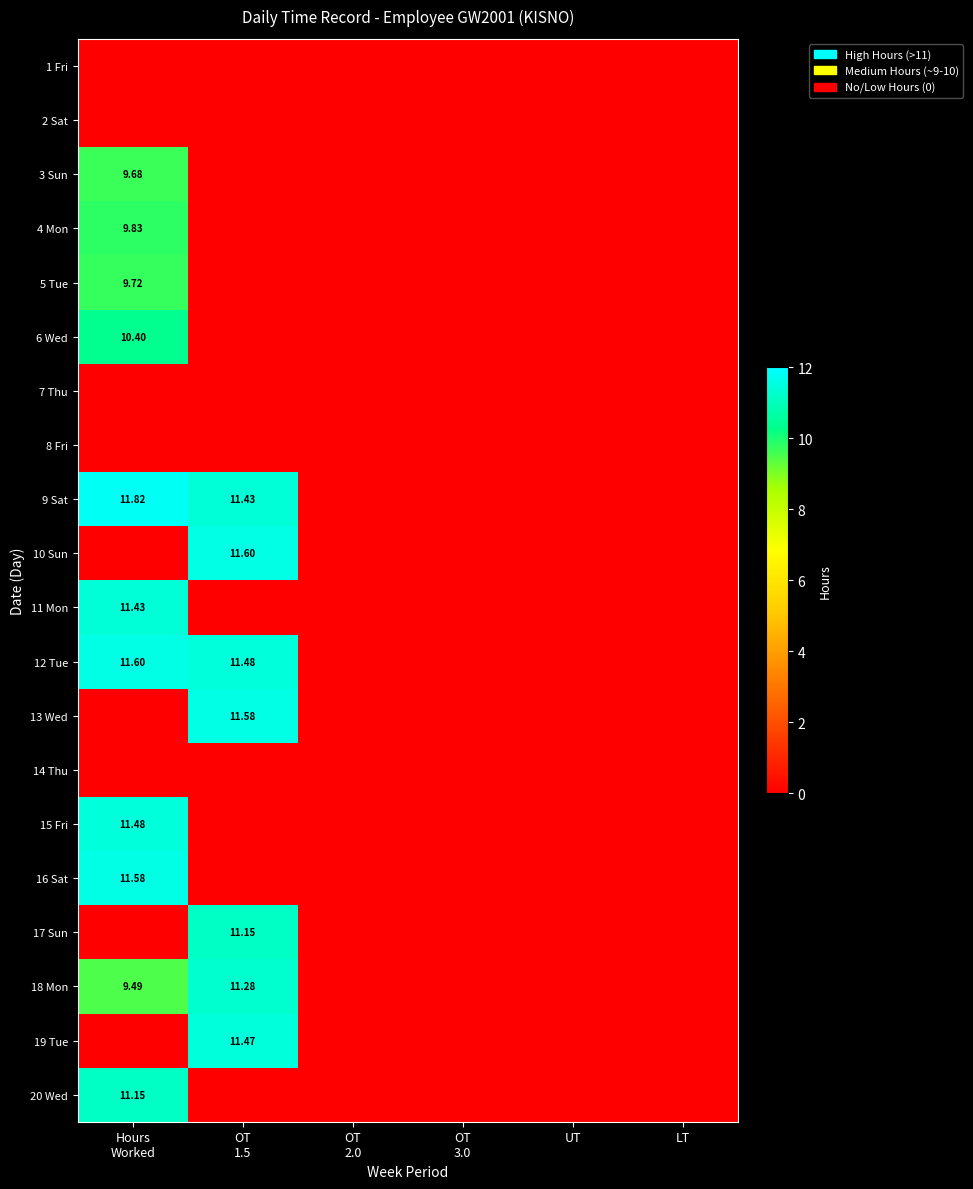

At how many categories does at least one series exceed 9?

2